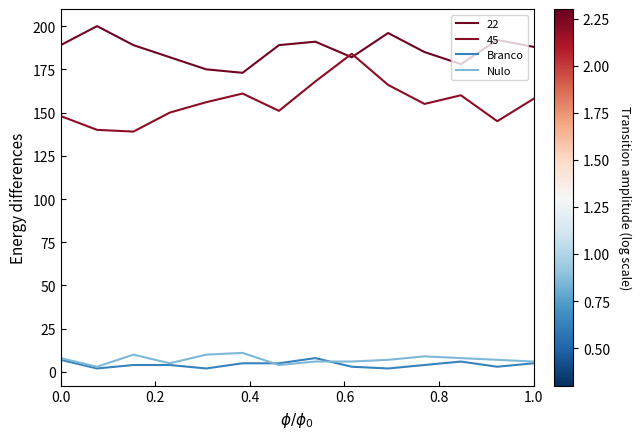

How many intersections are there between Branco and Nulo?

2